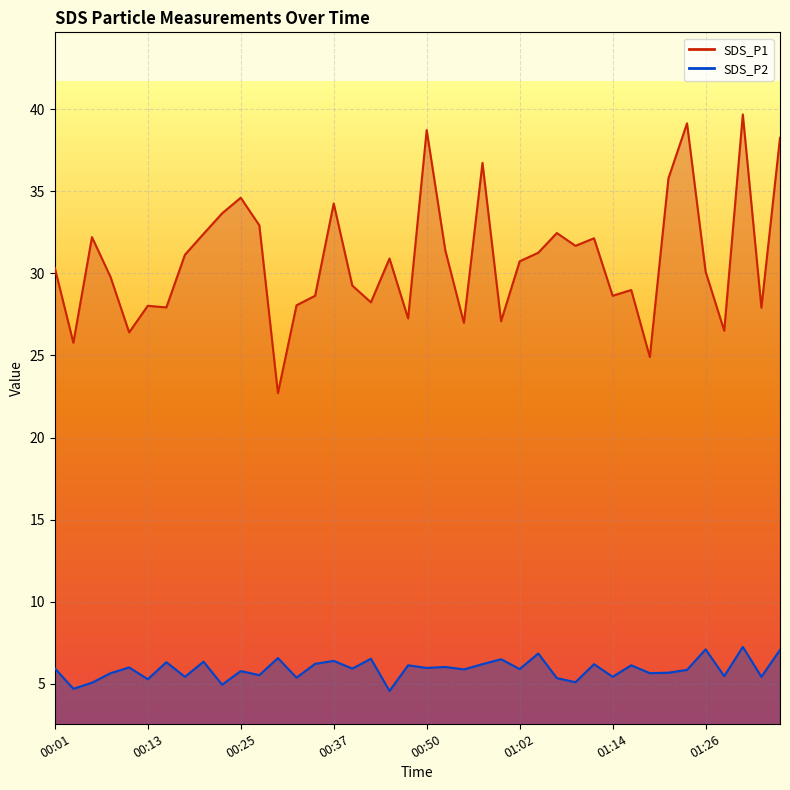

What is the label of the 39th point from the right?

00:03